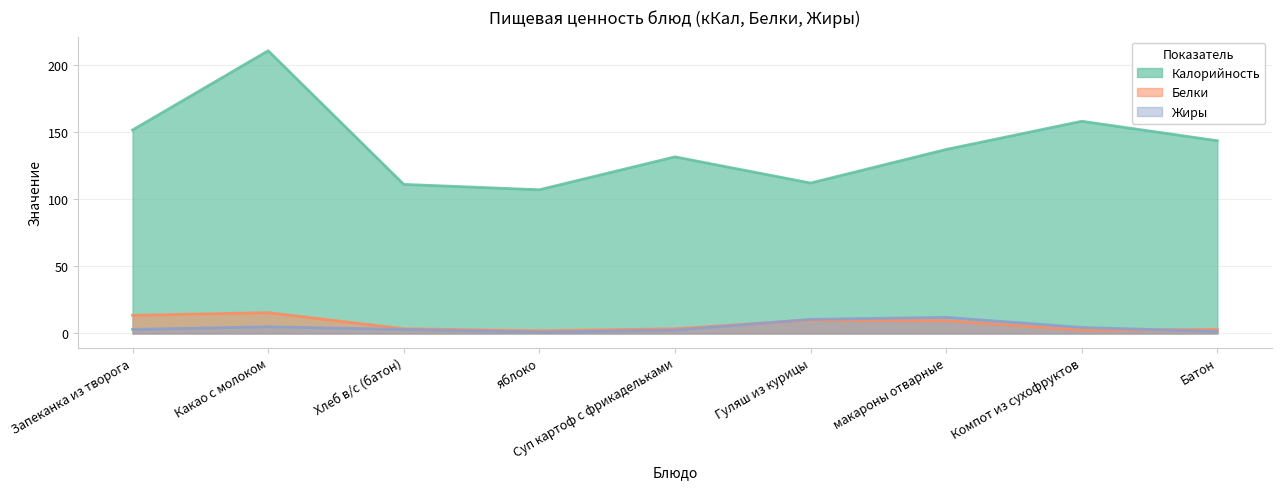

What is the sum of the Жиры values at Батон and Запеканка из творога?

4.5